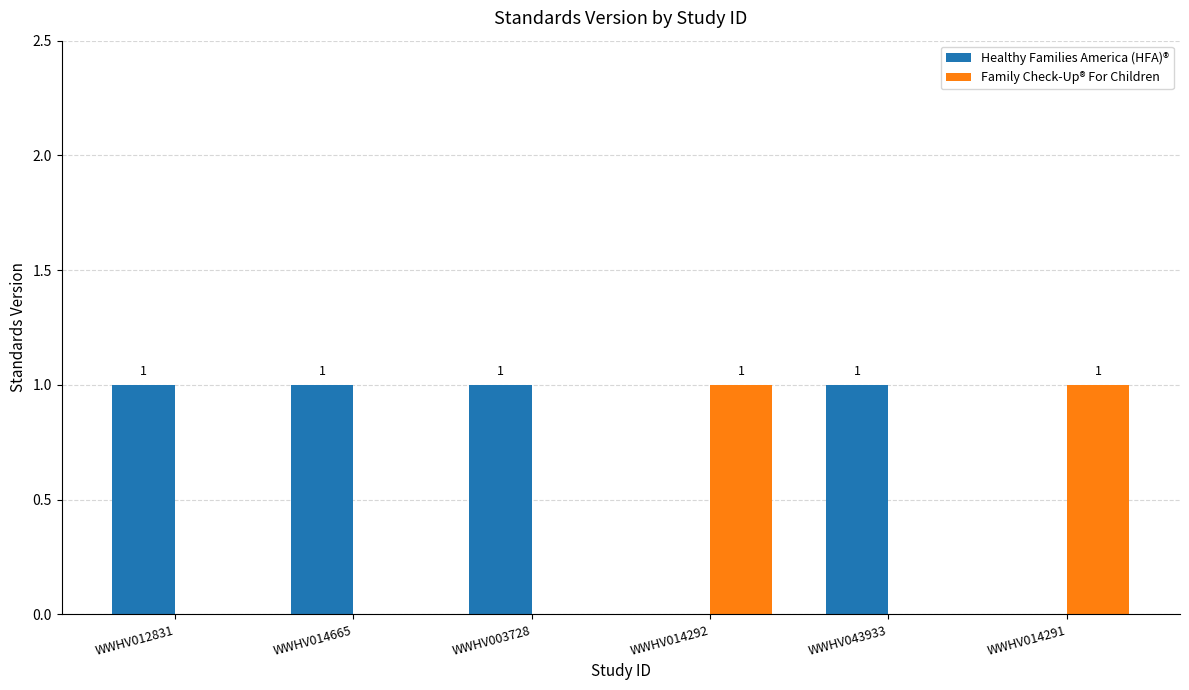

What is the sum of all Healthy Families America (HFA)® values?

4